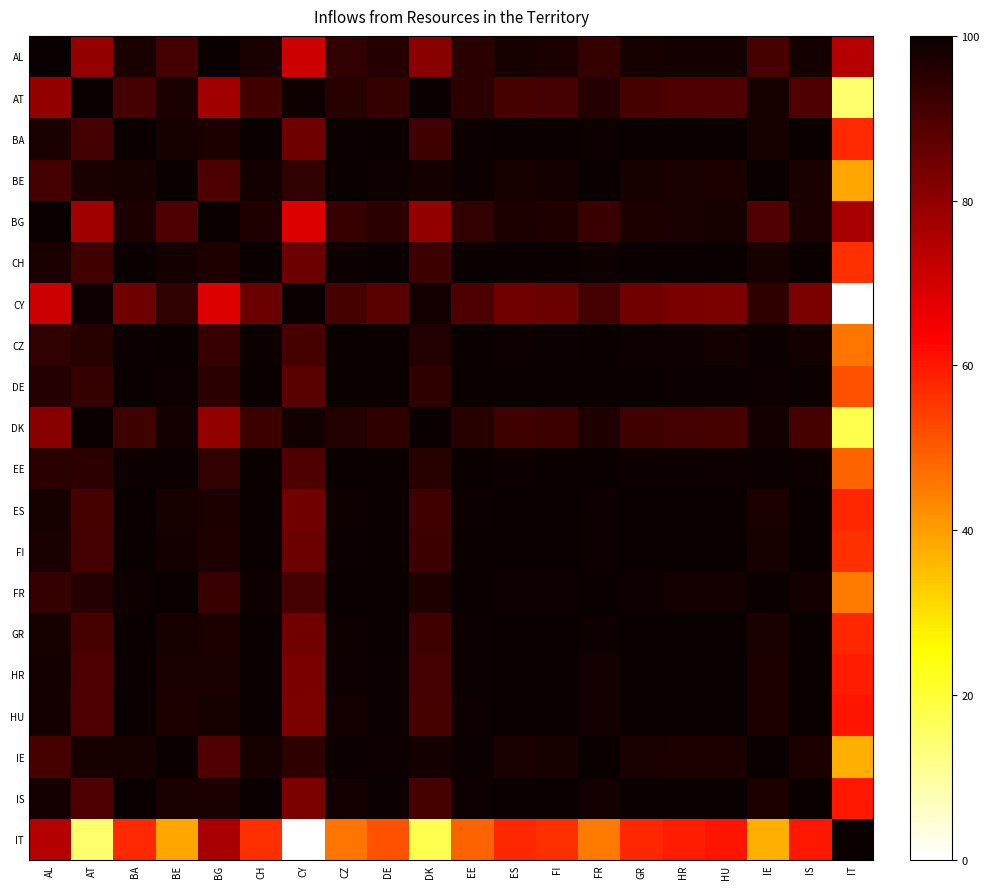

Reading left to right, list all the values displayed in this chart.

AL: AL=100.0	AT=79.6	BA=97.6	BE=91.2	BG=100.0	CH=97.4	CY=71.0	CZ=94.1	DE=96.0	DK=81.2	EE=95.1	ES=97.7	FI=97.4	FR=93.7	GR=97.7	HR=98.1	HU=98.3	IE=90.7	IS=98.2	IT=74.3
AT: AL=79.6	AT=100.0	BA=91.0	BE=97.5	BG=77.7	CH=91.4	CY=99.2	CZ=95.5	DE=93.5	DK=100.0	EE=94.6	ES=90.9	FI=91.4	FR=95.8	GR=90.8	HR=90.0	HU=89.5	IE=97.8	IS=89.7	IT=14.8
BA: AL=97.6	AT=91.0	BA=100.0	BE=98.0	BG=96.9	CH=100.0	CY=84.9	CZ=99.2	DE=99.8	DK=92.1	EE=99.5	ES=100.0	FI=100.0	FR=99.1	GR=100.0	HR=100.0	HU=99.9	IE=97.7	IS=100.0	IT=57.2
BE: AL=91.2	AT=97.5	BA=98.0	BE=100.0	BG=89.9	CH=98.2	CY=93.8	CZ=99.7	DE=99.1	DK=98.0	EE=99.4	ES=97.9	FI=98.2	FR=99.8	GR=97.9	HR=97.5	HU=97.2	IE=100.0	IS=97.3	IT=38.5
BG: AL=100.0	AT=77.7	BA=96.9	BE=89.9	BG=100.0	CH=96.6	CY=68.7	CZ=93.1	DE=95.1	DK=79.4	EE=94.1	ES=97.0	FI=96.7	FR=92.6	GR=97.0	HR=97.4	HU=97.7	IE=89.4	IS=97.6	IT=76.3
CH: AL=97.4	AT=91.4	BA=100.0	BE=98.2	BG=96.6	CH=100.0	CY=85.4	CZ=99.3	DE=99.8	DK=92.5	EE=99.6	ES=100.0	FI=100.0	FR=99.2	GR=100.0	HR=99.9	HU=99.9	IE=97.9	IS=99.9	IT=56.4
CY: AL=71.0	AT=99.2	BA=84.9	BE=93.8	BG=68.7	CH=85.4	CY=100.0	CZ=90.8	DE=88.2	DK=98.8	EE=89.6	ES=84.6	FI=85.4	FR=91.3	GR=84.6	HR=83.6	HU=82.9	IE=94.2	IS=83.2	IT=0.0
CZ: AL=94.1	AT=95.5	BA=99.2	BE=99.7	BG=93.1	CH=99.3	CY=90.8	CZ=100.0	DE=99.8	DK=96.2	EE=100.0	ES=99.2	FI=99.3	FR=100.0	GR=99.2	HR=98.9	HU=98.7	IE=99.6	IS=98.8	IT=46.0
DE: AL=96.0	AT=93.5	BA=99.8	BE=99.1	BG=95.1	CH=99.8	CY=88.2	CZ=99.8	DE=100.0	DK=94.4	EE=100.0	ES=99.8	FI=99.8	FR=99.8	GR=99.8	HR=99.6	HU=99.5	IE=98.9	IS=99.5	IT=51.5
DK: AL=81.2	AT=100.0	BA=92.1	BE=98.0	BG=79.4	CH=92.5	CY=98.8	CZ=96.2	DE=94.4	DK=100.0	EE=95.4	ES=91.9	FI=92.4	FR=96.5	GR=91.9	HR=91.1	HU=90.7	IE=98.3	IS=90.8	IT=17.7
EE: AL=95.1	AT=94.6	BA=99.5	BE=99.4	BG=94.1	CH=99.6	CY=89.6	CZ=100.0	DE=100.0	DK=95.4	EE=100.0	ES=99.5	FI=99.6	FR=99.9	GR=99.5	HR=99.3	HU=99.2	IE=99.3	IS=99.2	IT=48.7
ES: AL=97.7	AT=90.9	BA=100.0	BE=97.9	BG=97.0	CH=100.0	CY=84.6	CZ=99.2	DE=99.8	DK=91.9	EE=99.5	ES=100.0	FI=100.0	FR=99.0	GR=100.0	HR=100.0	HU=100.0	IE=97.6	IS=100.0	IT=57.6
FI: AL=97.4	AT=91.4	BA=100.0	BE=98.2	BG=96.7	CH=100.0	CY=85.4	CZ=99.3	DE=99.8	DK=92.4	EE=99.6	ES=100.0	FI=100.0	FR=99.2	GR=100.0	HR=99.9	HU=99.9	IE=97.9	IS=99.9	IT=56.5
FR: AL=93.7	AT=95.8	BA=99.1	BE=99.8	BG=92.6	CH=99.2	CY=91.3	CZ=100.0	DE=99.8	DK=96.5	EE=99.9	ES=99.0	FI=99.2	FR=100.0	GR=99.0	HR=98.7	HU=98.5	IE=99.7	IS=98.6	IT=45.0
GR: AL=97.7	AT=90.8	BA=100.0	BE=97.9	BG=97.0	CH=100.0	CY=84.6	CZ=99.2	DE=99.8	DK=91.9	EE=99.5	ES=100.0	FI=100.0	FR=99.0	GR=100.0	HR=100.0	HU=100.0	IE=97.6	IS=100.0	IT=57.7
HR: AL=98.1	AT=90.0	BA=100.0	BE=97.5	BG=97.4	CH=99.9	CY=83.6	CZ=98.9	DE=99.6	DK=91.1	EE=99.3	ES=100.0	FI=99.9	FR=98.7	GR=100.0	HR=100.0	HU=100.0	IE=97.2	IS=100.0	IT=59.3
HU: AL=98.3	AT=89.5	BA=99.9	BE=97.2	BG=97.7	CH=99.9	CY=82.9	CZ=98.7	DE=99.5	DK=90.7	EE=99.2	ES=100.0	FI=99.9	FR=98.5	GR=100.0	HR=100.0	HU=100.0	IE=96.9	IS=100.0	IT=60.2
IE: AL=90.7	AT=97.8	BA=97.7	BE=100.0	BG=89.4	CH=97.9	CY=94.2	CZ=99.6	DE=98.9	DK=98.3	EE=99.3	ES=97.6	FI=97.9	FR=99.7	GR=97.6	HR=97.2	HU=96.9	IE=100.0	IS=97.0	IT=37.3
IS: AL=98.2	AT=89.7	BA=100.0	BE=97.3	BG=97.6	CH=99.9	CY=83.2	CZ=98.8	DE=99.5	DK=90.8	EE=99.2	ES=100.0	FI=99.9	FR=98.6	GR=100.0	HR=100.0	HU=100.0	IE=97.0	IS=100.0	IT=59.9
IT: AL=74.3	AT=14.8	BA=57.2	BE=38.5	BG=76.3	CH=56.4	CY=0.0	CZ=46.0	DE=51.5	DK=17.7	EE=48.7	ES=57.6	FI=56.5	FR=45.0	GR=57.7	HR=59.3	HU=60.2	IE=37.3	IS=59.9	IT=100.0